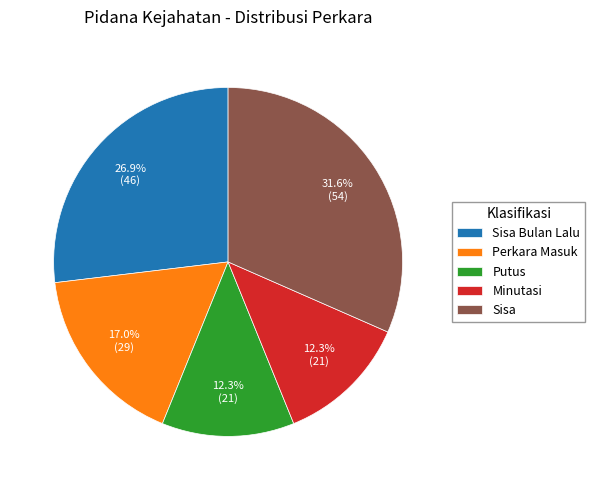

Is there a majority slice in this chart?

No